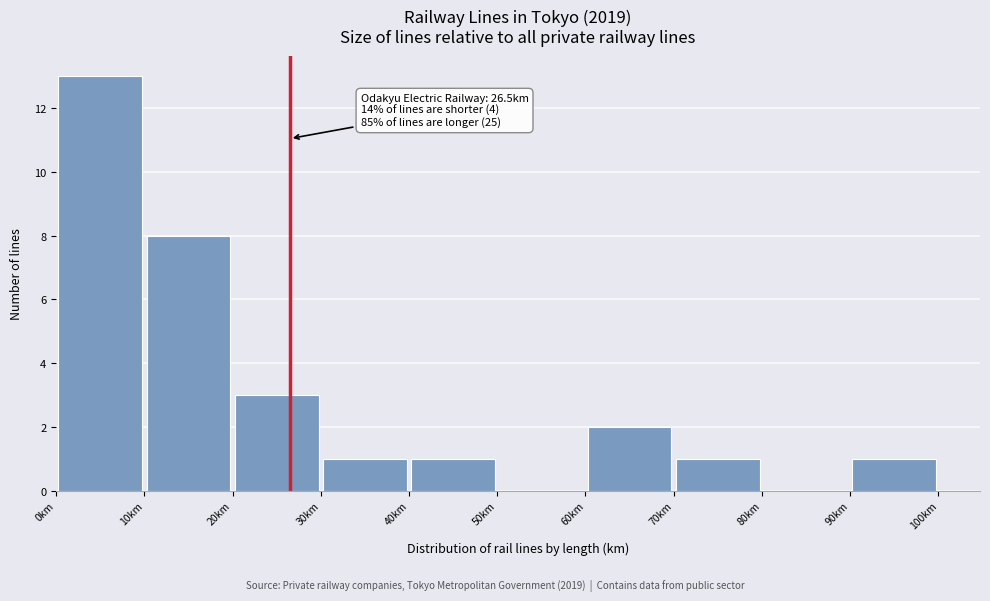

Which range on the x-axis has the tallest bar?

0 to 10